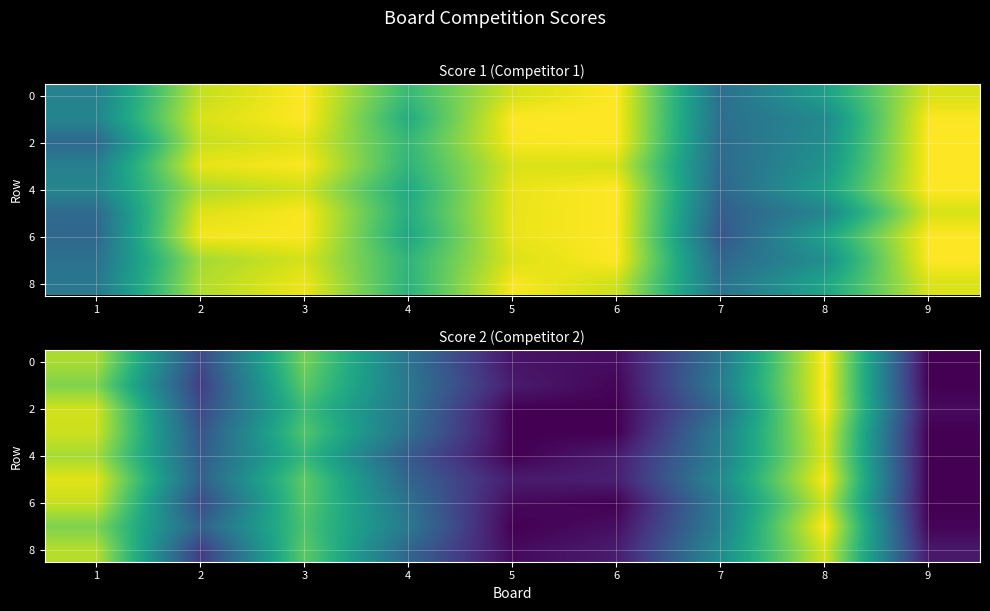

The value of 0 at 2 is 1.1. True or false?

False